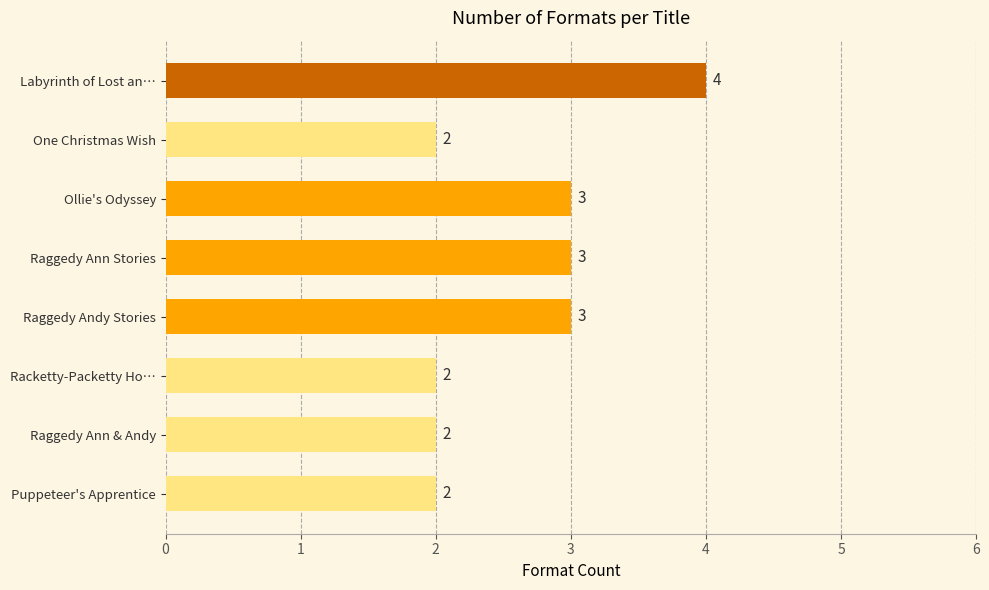

What is the difference between the maximum and second lowest values?

2